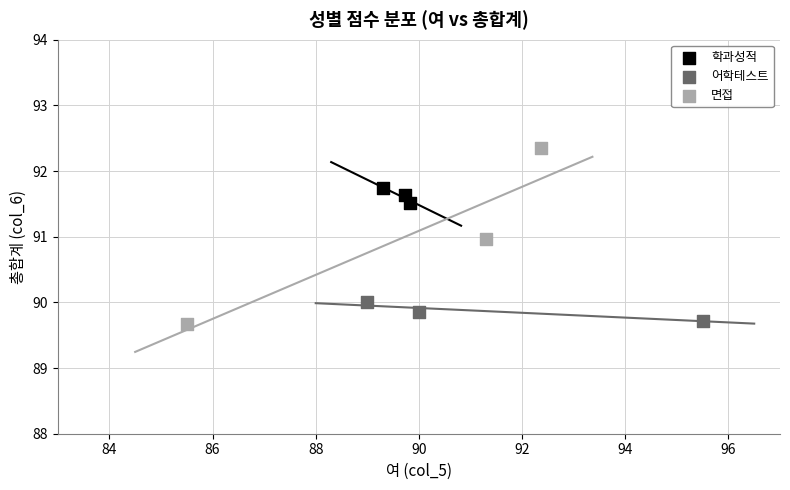

Which series reaches the maximum Y coordinate?

면접